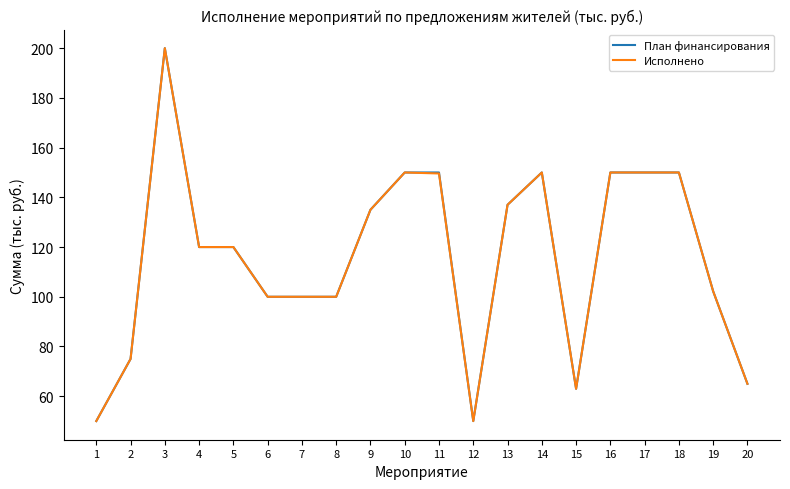

What is the total value across all series at 2?

150.0